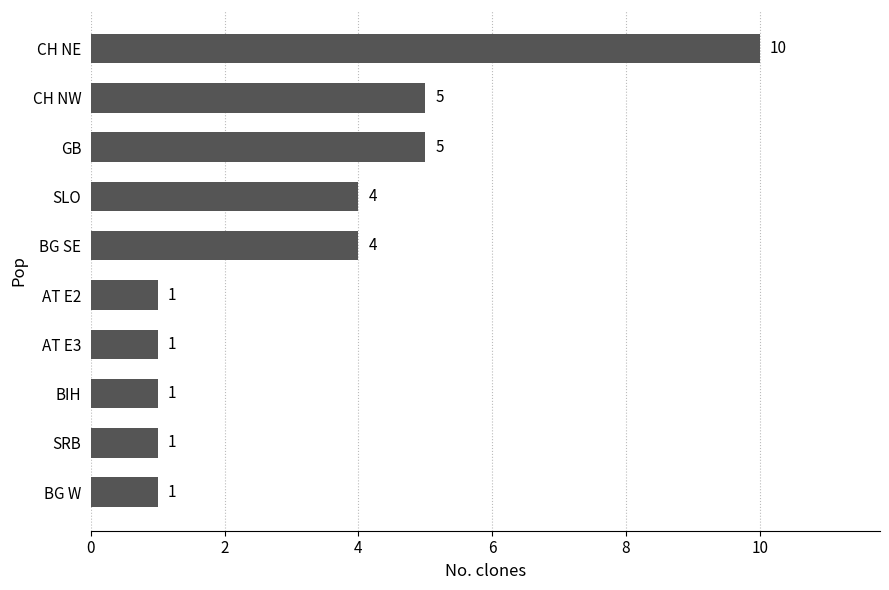

Are the bars grouped side by side (vs. stacked)?

No